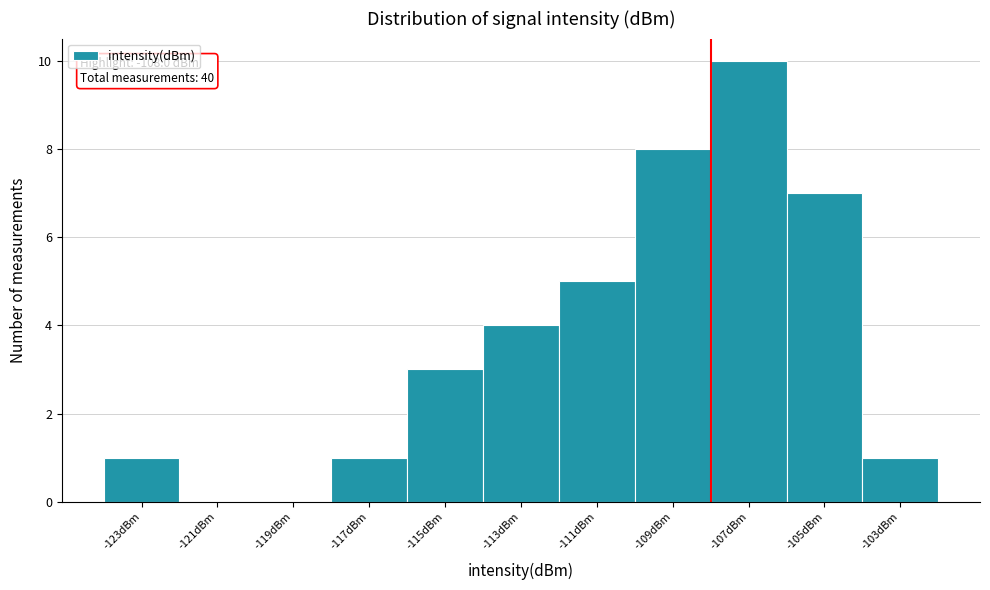

Which range on the x-axis has the tallest bar?

-108 to -106